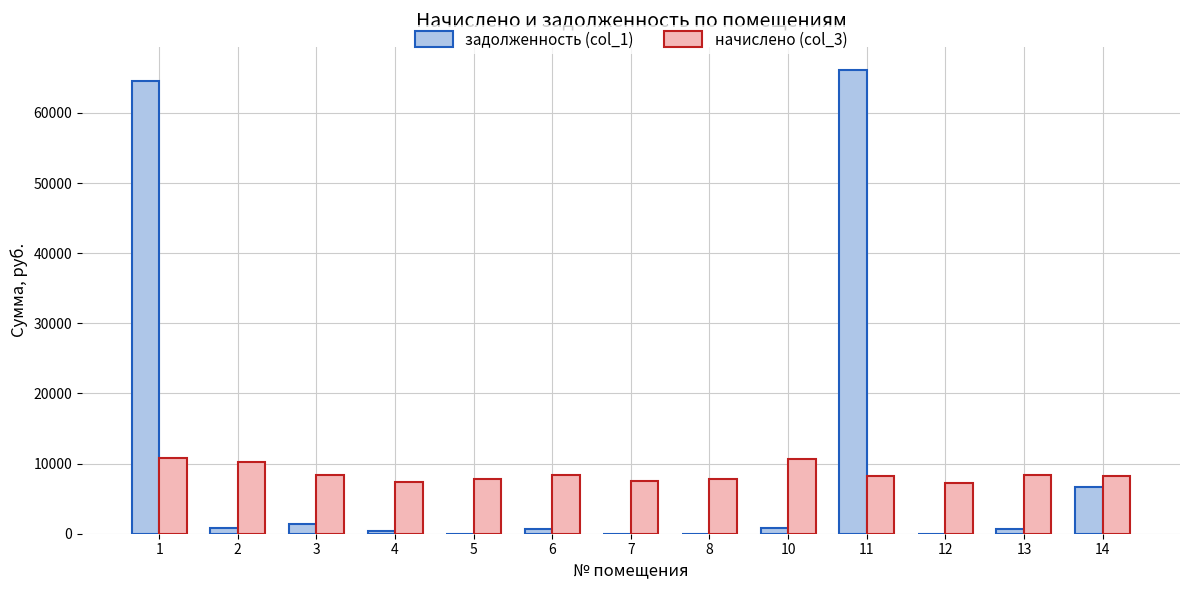

What is the sum of all задолженность (col_1) values?

142226.3